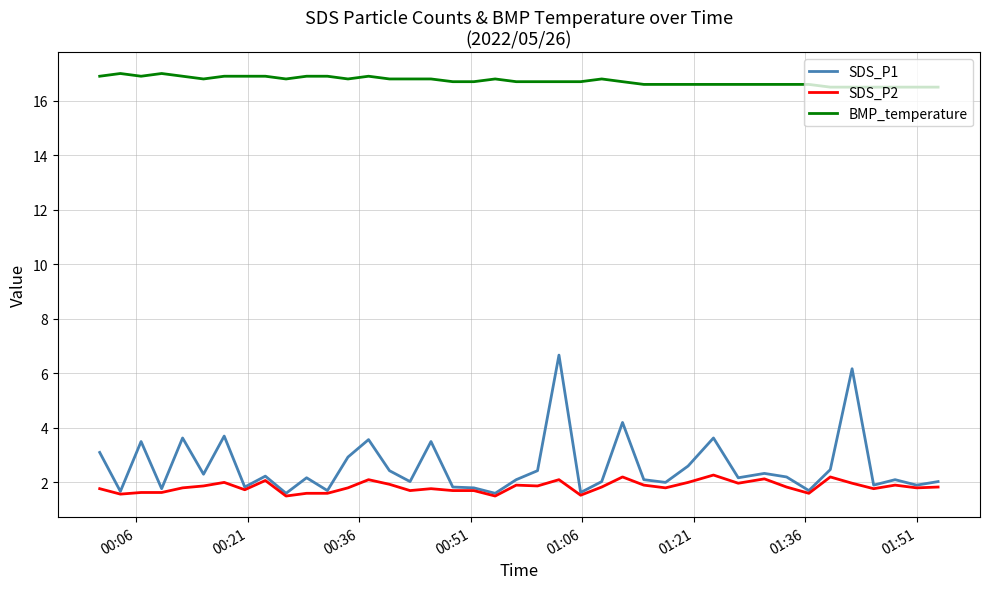

How many lines are shown in the chart?

3